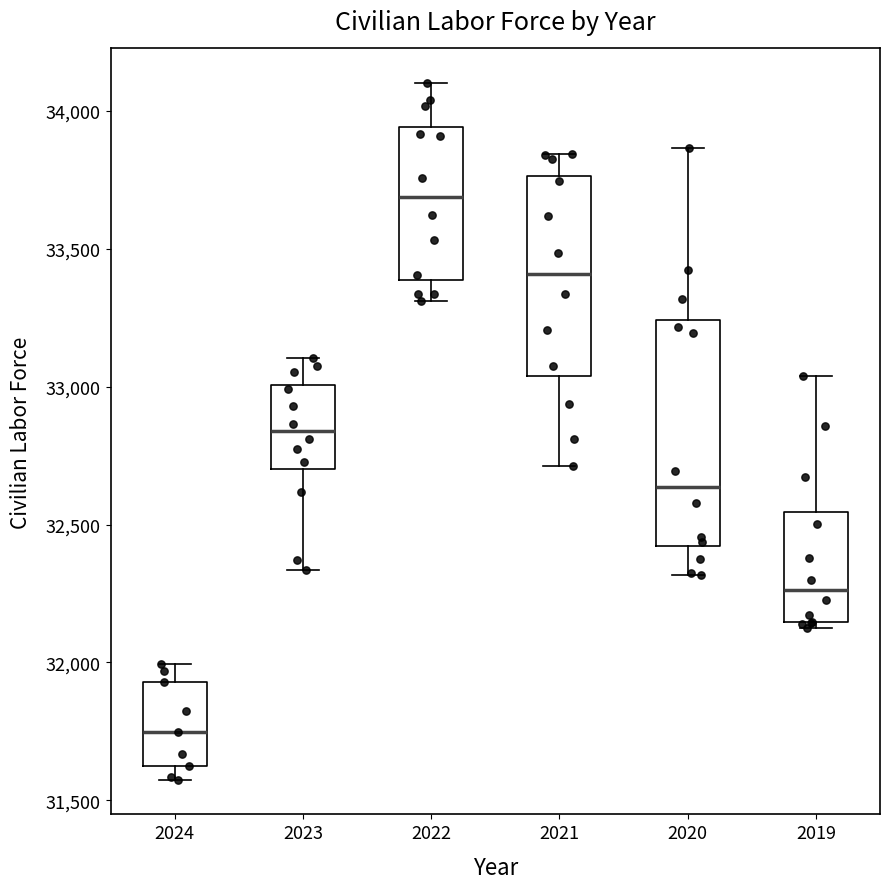

Reading left to right, transcribe this box plot: for each box, give where its median line is, the range the box spans, and where its two whiskers end, as read against the y-axis. The values are not printed on the chart, so give them approximately, as read against the axis.

2024: median 31750, box 31650 to 31950, whiskers 31600 to 32000
2023: median 32850, box 32700 to 33000, whiskers 32350 to 33100
2022: median 33700, box 33400 to 33950, whiskers 33300 to 34100
2021: median 33400, box 33050 to 33750, whiskers 32700 to 33850
2020: median 32650, box 32400 to 33250, whiskers 32300 to 33850
2019: median 32250, box 32150 to 32550, whiskers 32150 (just below the box's lower edge) to 33050